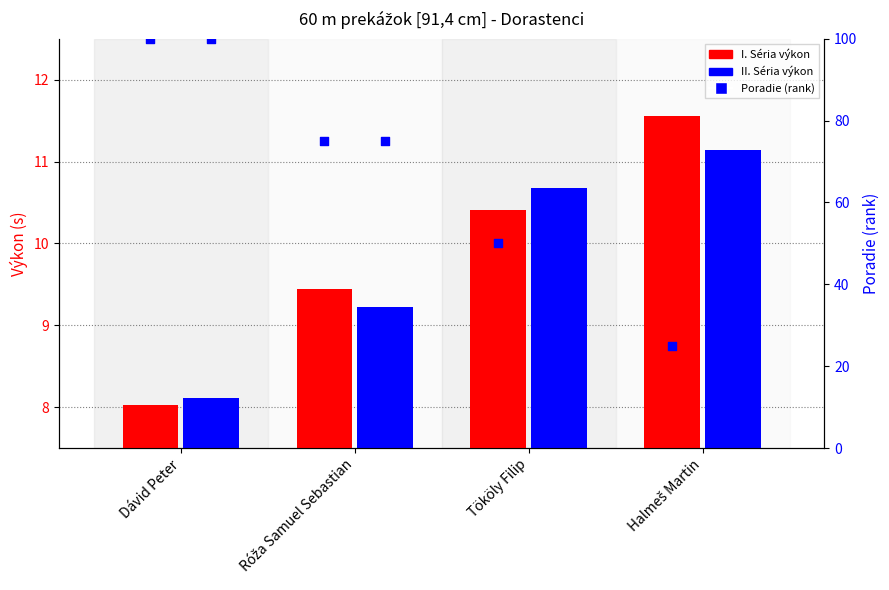

Which series reaches the maximum Y coordinate?

Poradie I. Séria